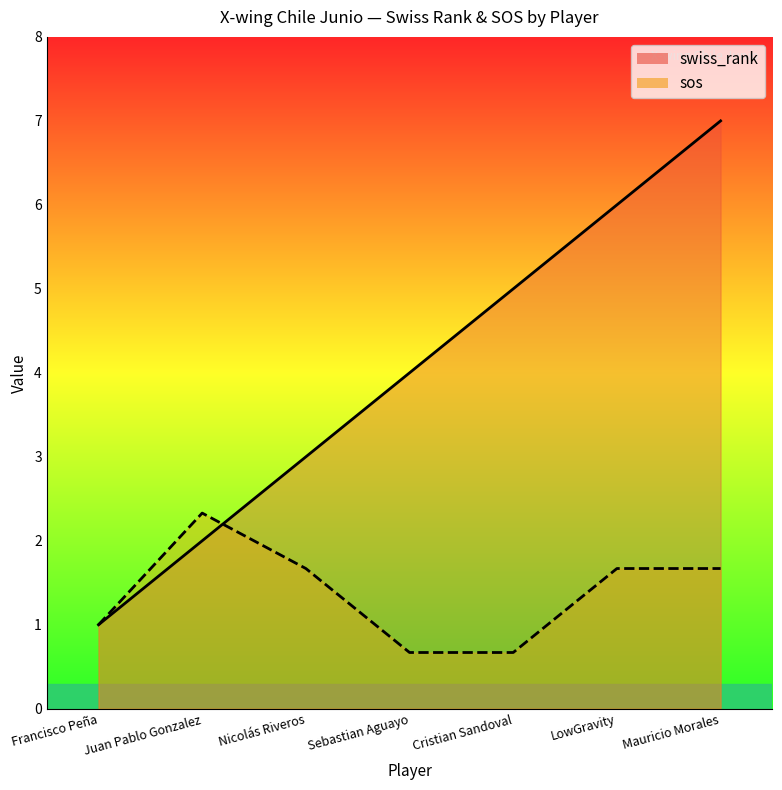

True or false: swiss_rank has a value of 6.0 at LowGravity.

True